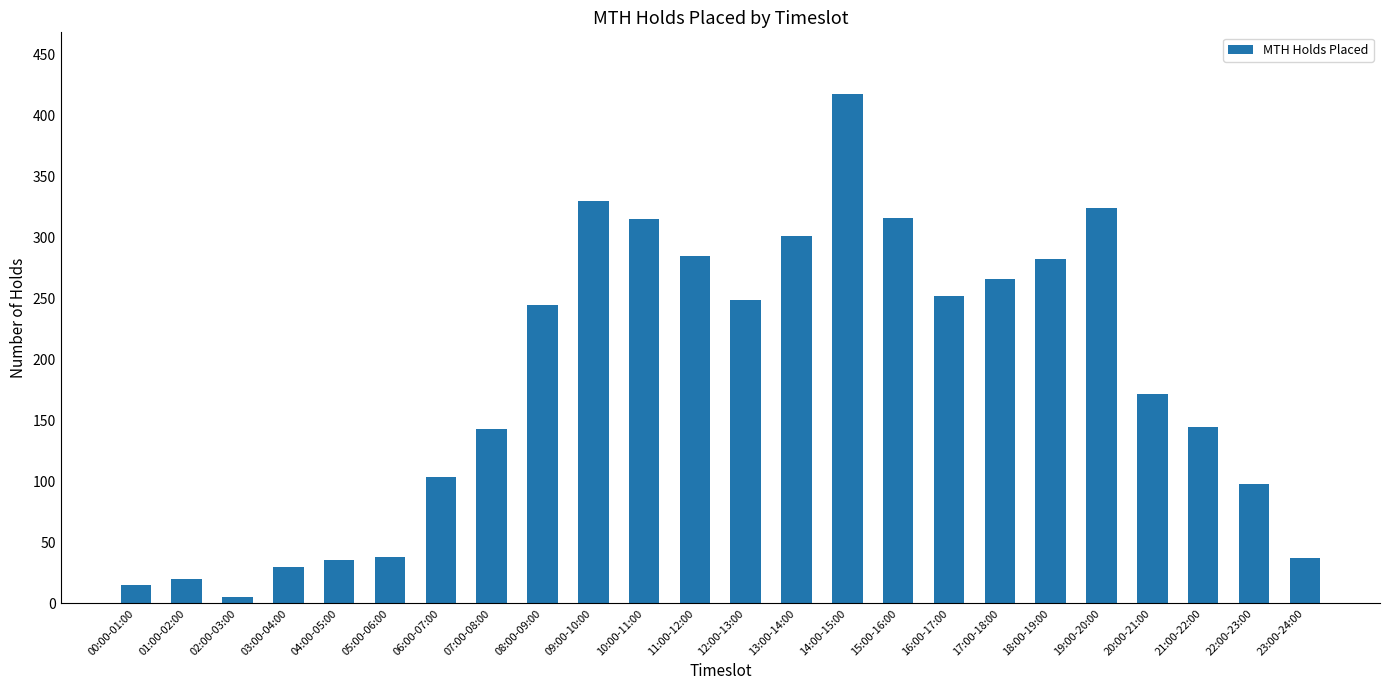

What is the sum of all values?

4426